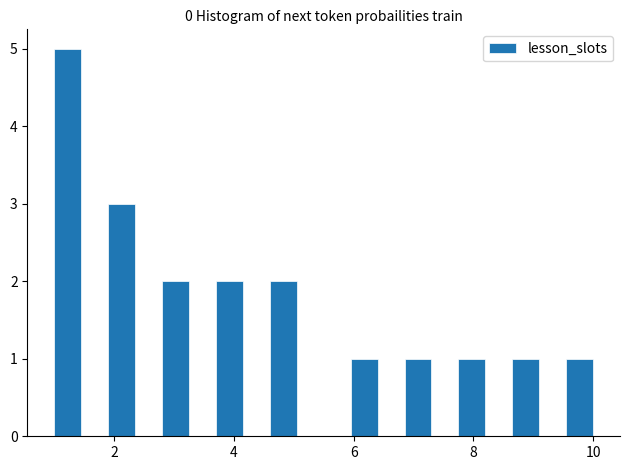

Around what value on the x-axis is the tallest bar? Give the approximate position of its centre, as read against the axis.

1.2